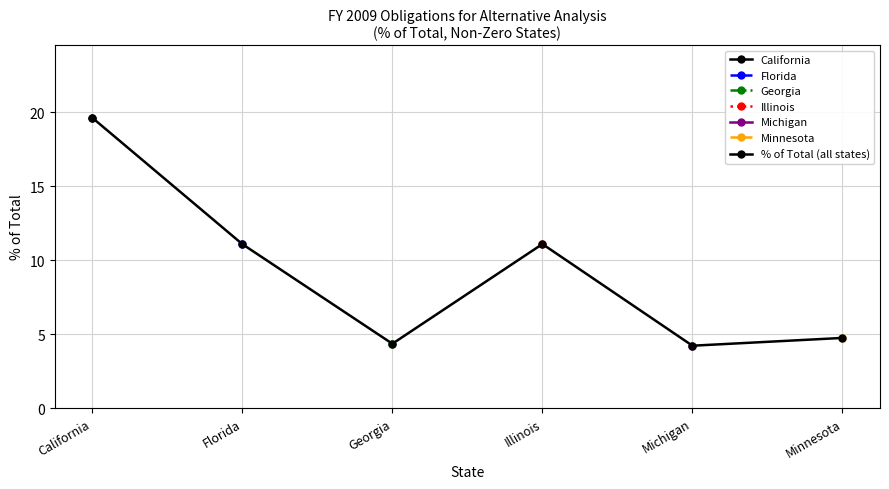

The chart shows a value of 11.1 at Florida. True or false?

True